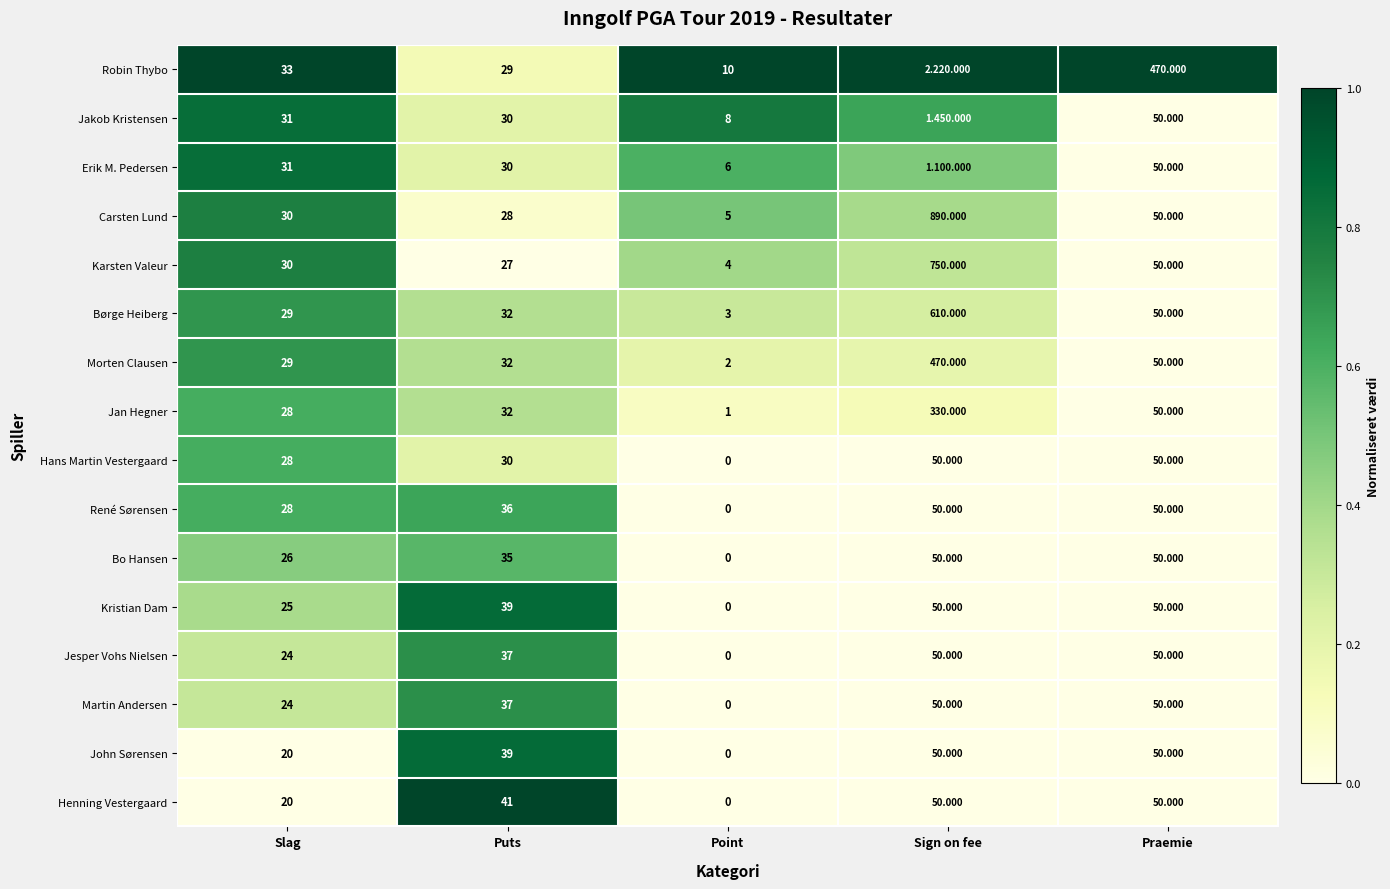

At which label does Kristian Dam reach its minimum?

Point